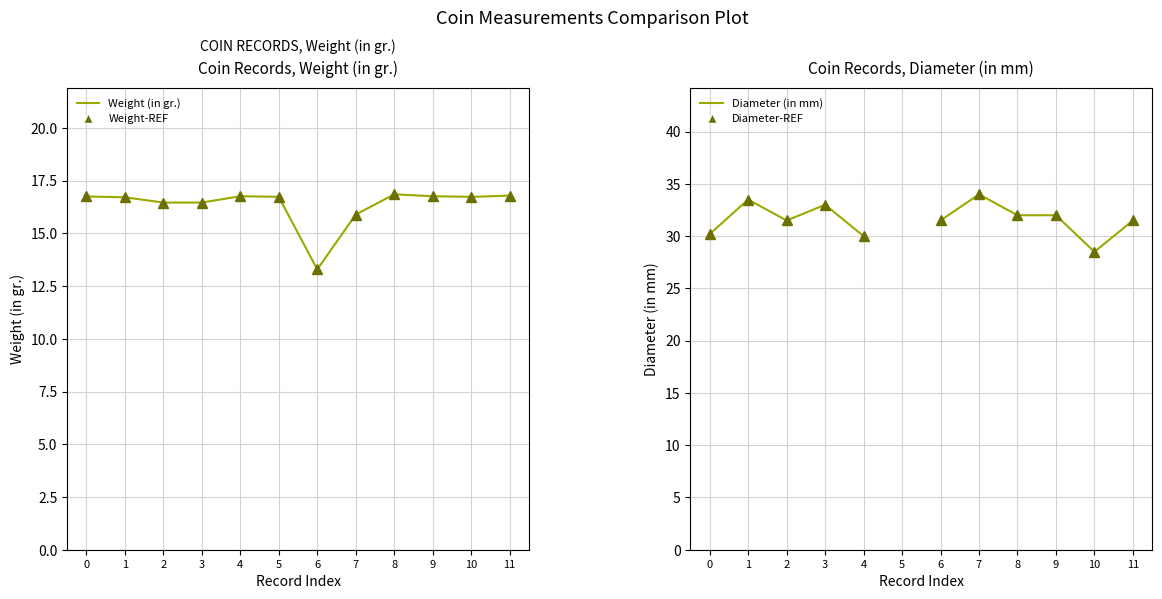

List the series in order of their peak value, highest first.

Diameter (in mm), Diameter-REF, Weight (in gr.), Weight (in gr.) - REF